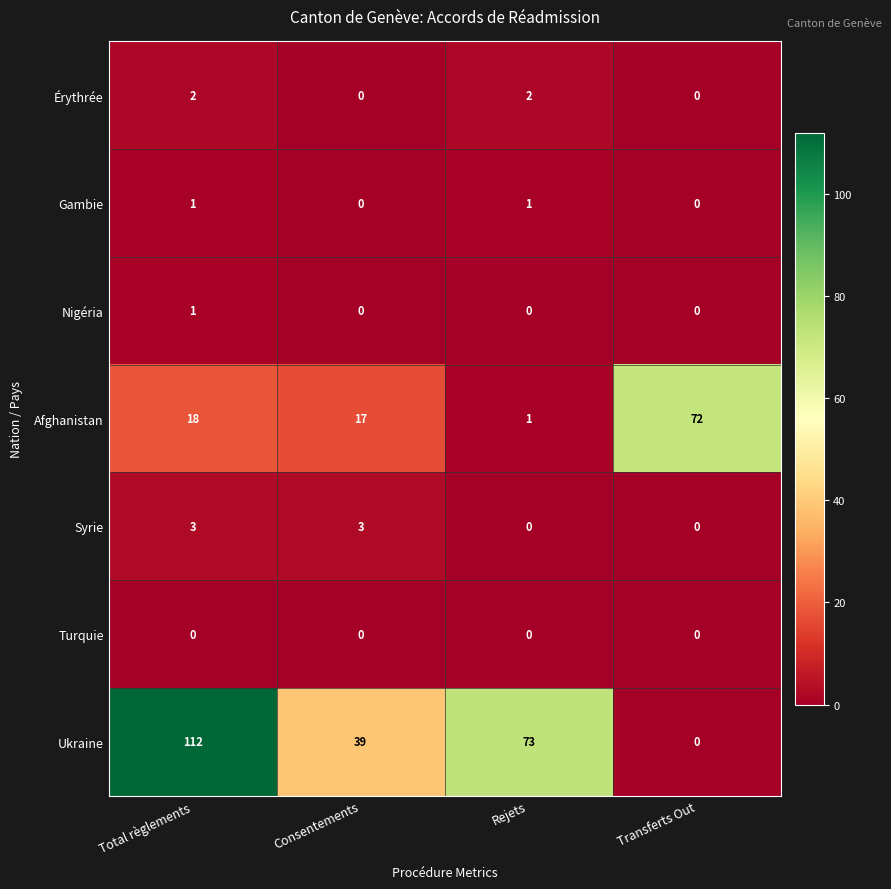

What is the sum of the Érythrée values at Rejets and Total règlements?

4